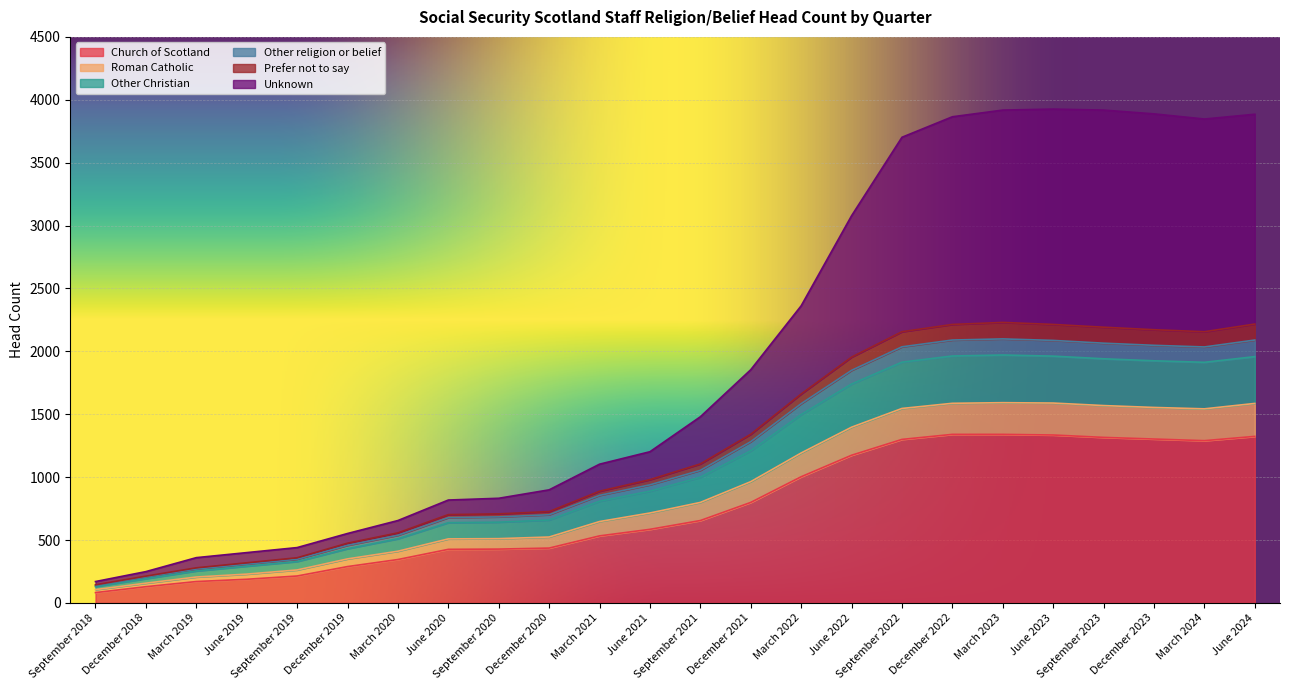

What is the maximum value for Church of Scotland?

1340